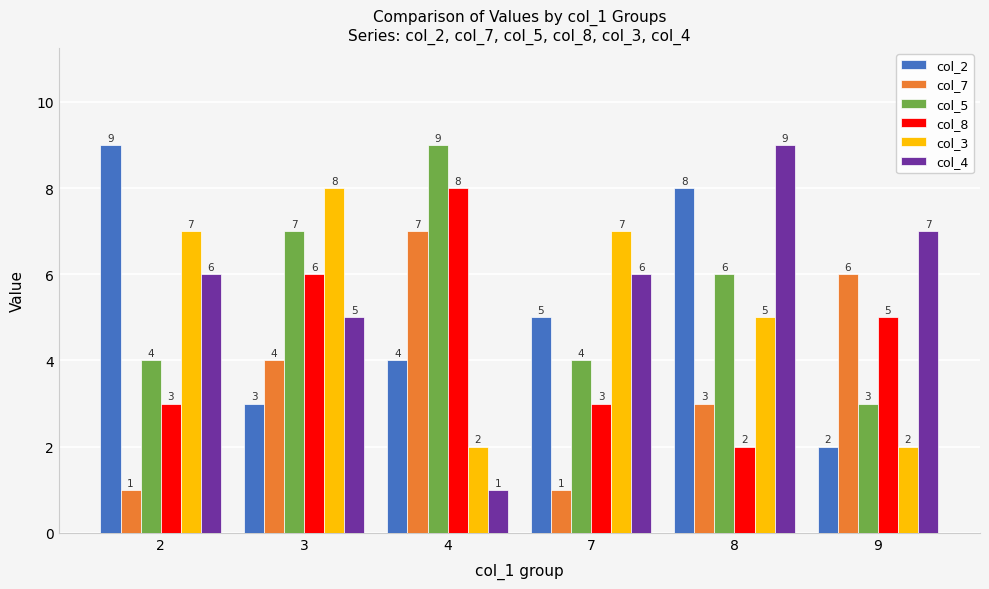

True or false: col_4 has a value of 9 at 8.

True